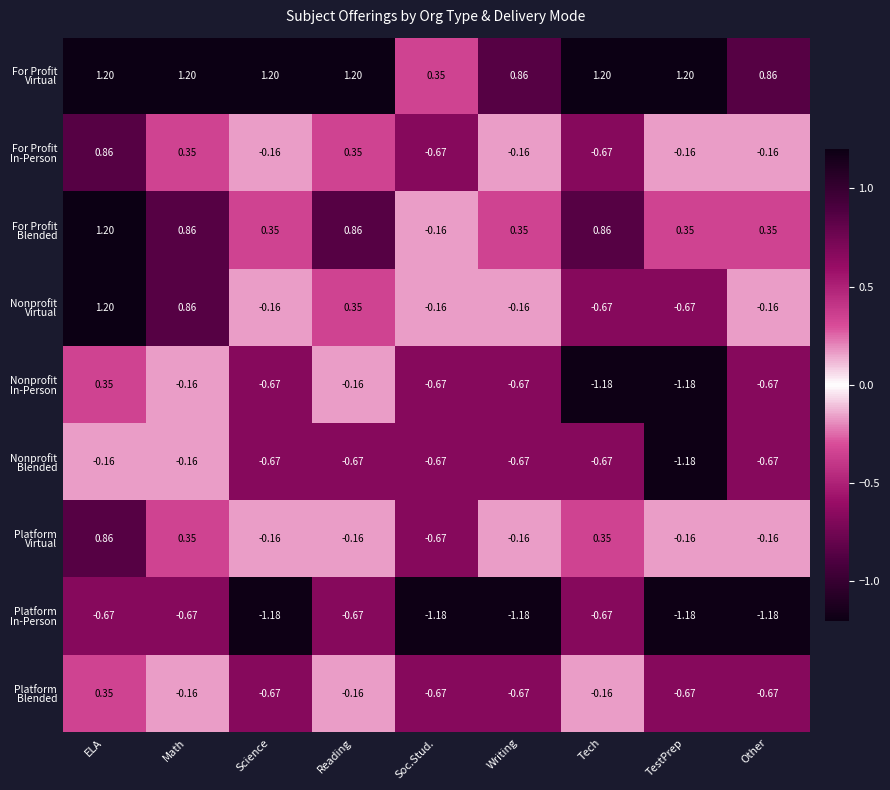

At which category is the sum across all series the highest?

ELA